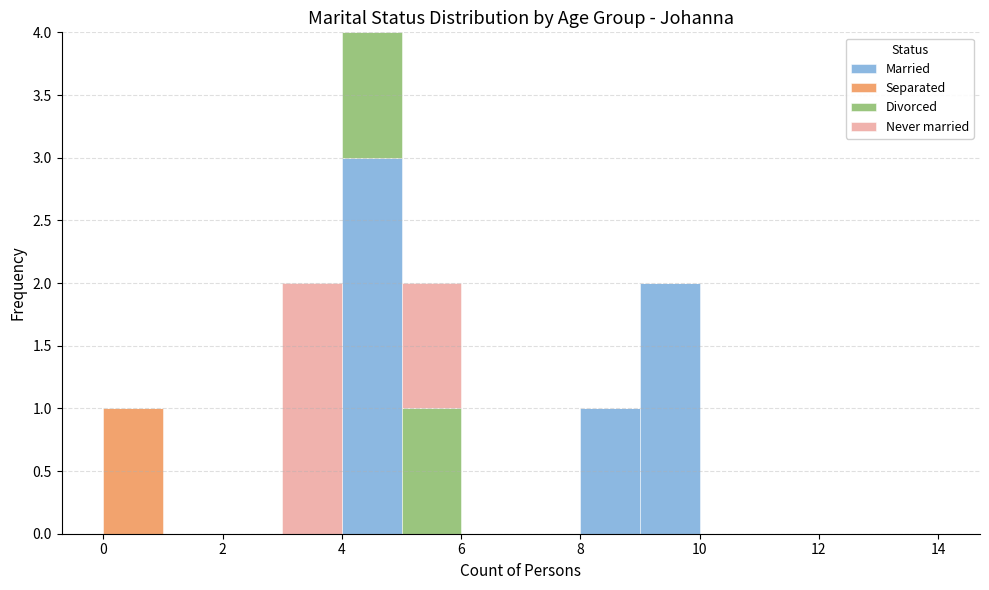

Reading left to right, transcribe this chart: for each stacked bar, give the range it covers on the x-axis and its total height. The values are not printed on the chart, so give them approximately, as read against the axis.

0 to 1: 1
1 to 2: 0
2 to 3: 0
3 to 4: 2
4 to 5: 4
5 to 6: 2
6 to 7: 0
7 to 8: 0
8 to 9: 1
9 to 10: 2
10 to 11: 0
11 to 12: 0
12 to 13: 0
13 to 14: 0